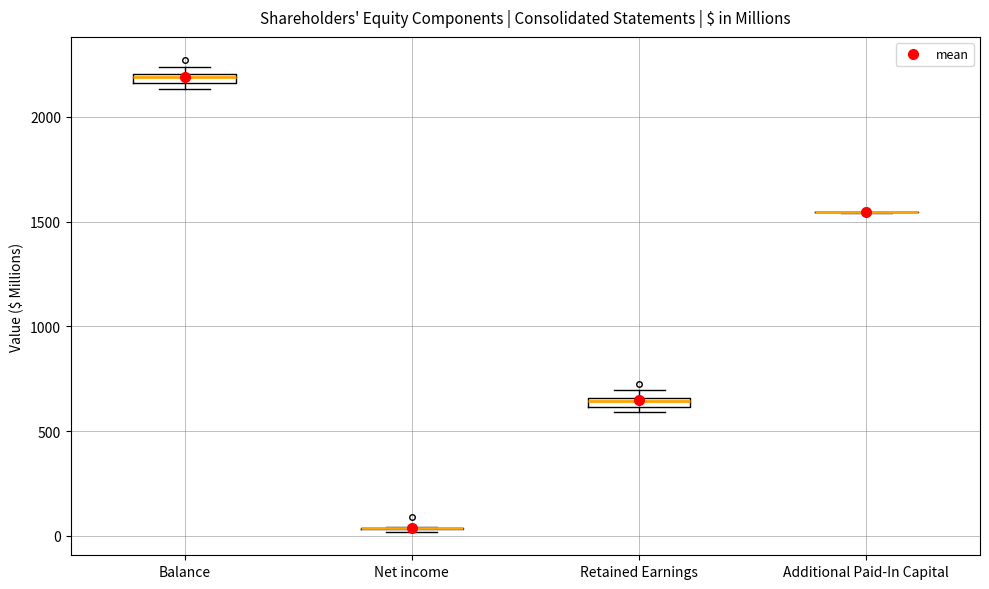

Where is the upper edge of the box for Balance on the y-axis? The values are not printed on the chart, so give them approximately, as read against the axis.

2200